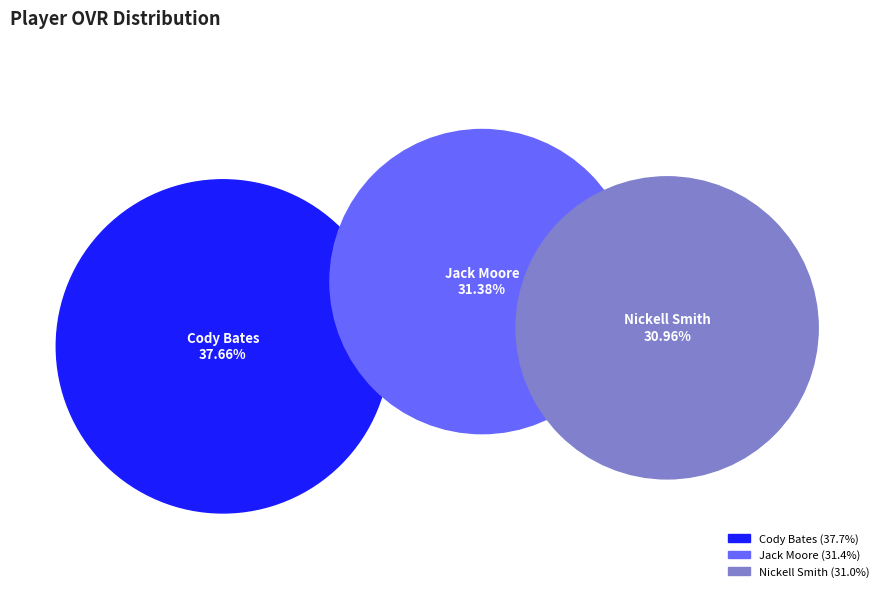

Which has a higher value, Nickell Smith or Cody Bates?

Cody Bates